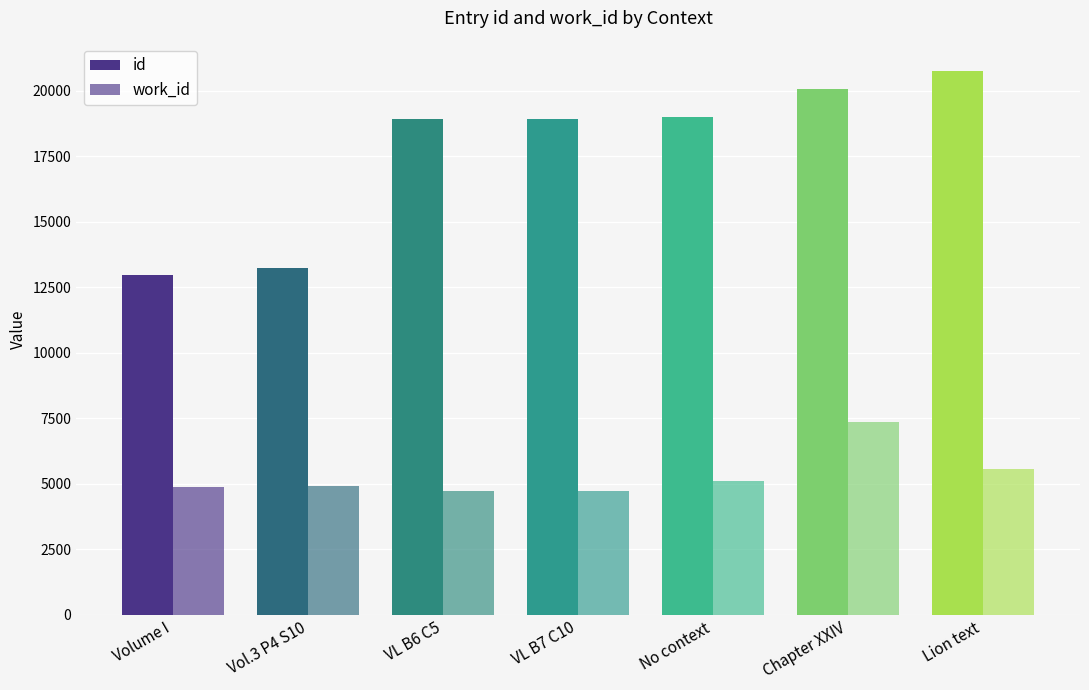

Between Volume I and Lion text, which series saw the biggest shift?

id